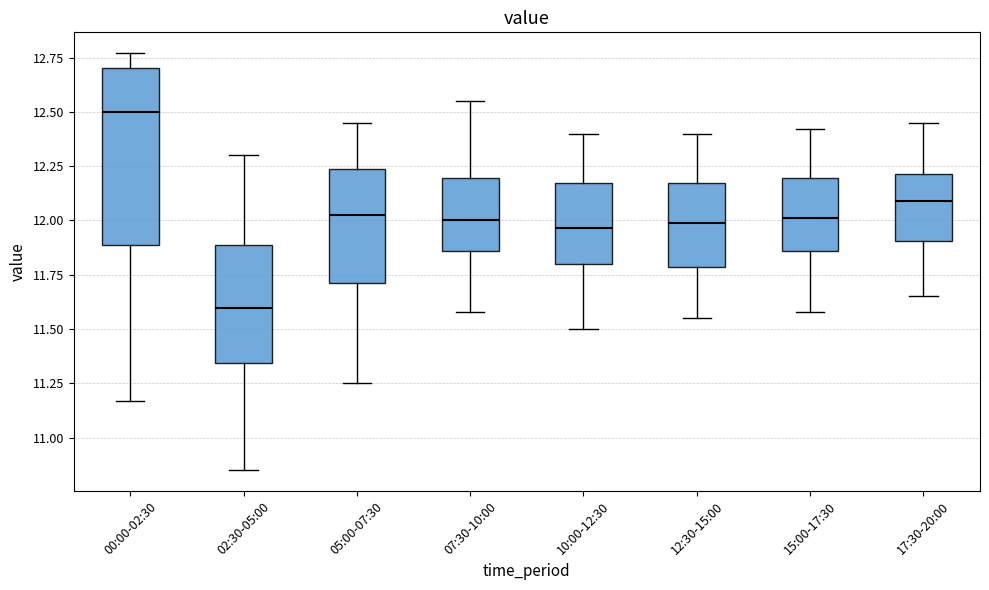

Reading left to right, transcribe this box plot: for each box, give where its median line is, the range the box spans, and where its two whiskers end, as read against the y-axis. The values are not printed on the chart, so give them approximately, as read against the axis.

00:00-02:30: median 12.50, box 11.90 to 12.70, whiskers 11.15 to 12.75
02:30-05:00: median 11.60, box 11.35 to 11.90, whiskers 10.85 to 12.30
05:00-07:30: median 12.05, box 11.70 to 12.25, whiskers 11.25 to 12.45
07:30-10:00: median 12.00, box 11.85 to 12.20, whiskers 11.60 to 12.55
10:00-12:30: median 11.95, box 11.80 to 12.15, whiskers 11.50 to 12.40
12:30-15:00: median 12.00, box 11.80 to 12.15, whiskers 11.55 to 12.40
15:00-17:30: median 12.00, box 11.85 to 12.20, whiskers 11.60 to 12.40
17:30-20:00: median 12.10, box 11.90 to 12.20, whiskers 11.65 to 12.45